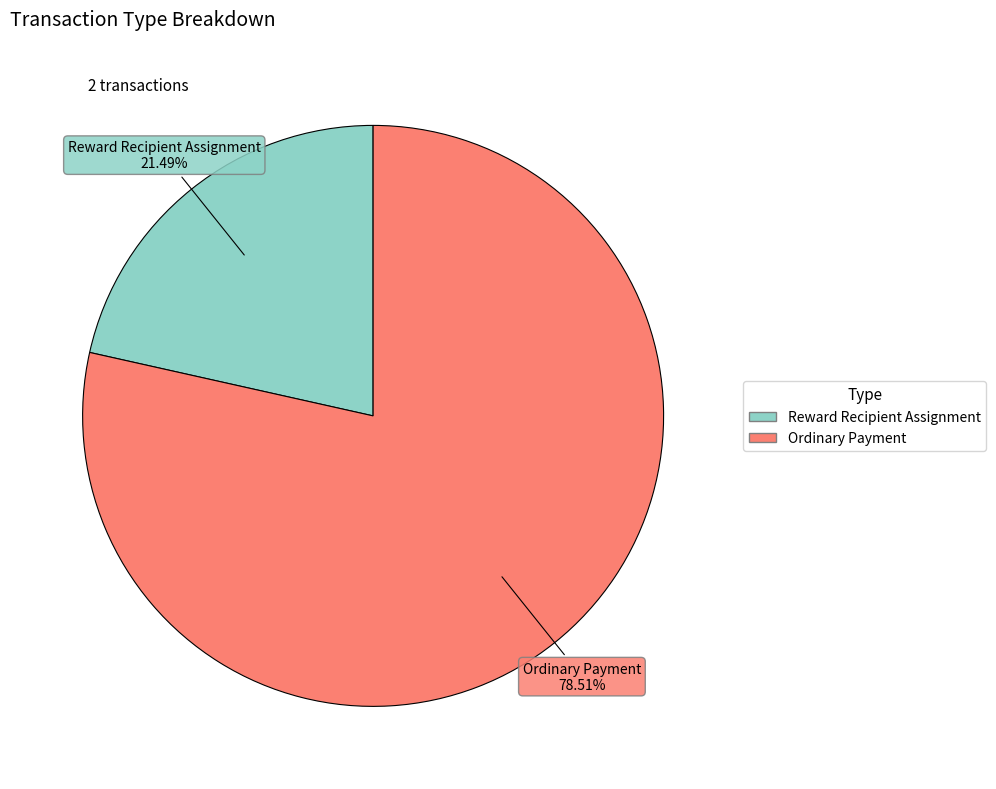

Does any single category account for the majority?

Yes